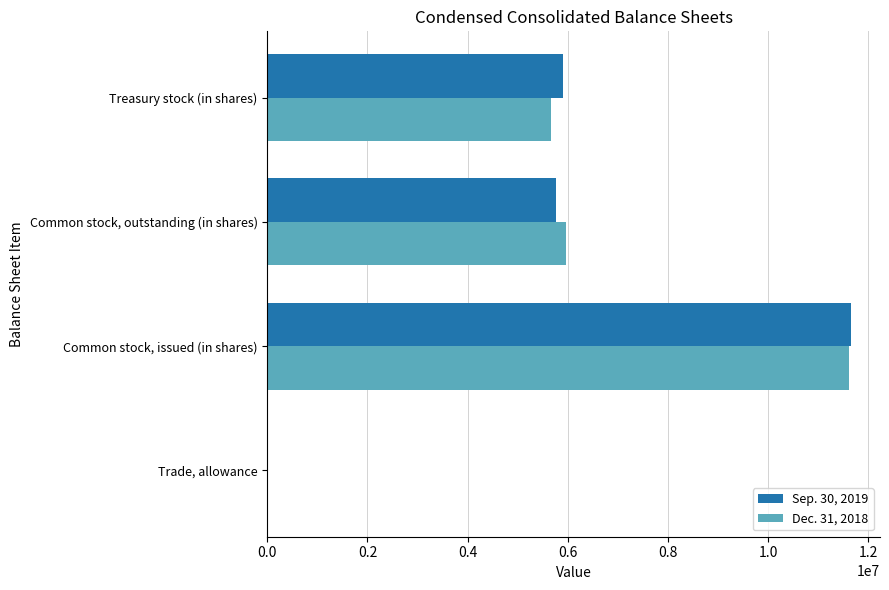

The value of Sep. 30, 2019 at Treasury stock (in shares) is 5894803. True or false?

True